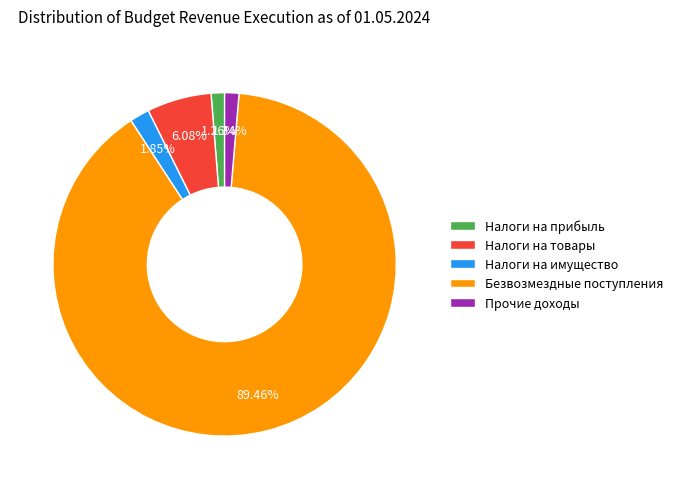

What is the largest slice in the pie chart?

Безвозмездные поступления